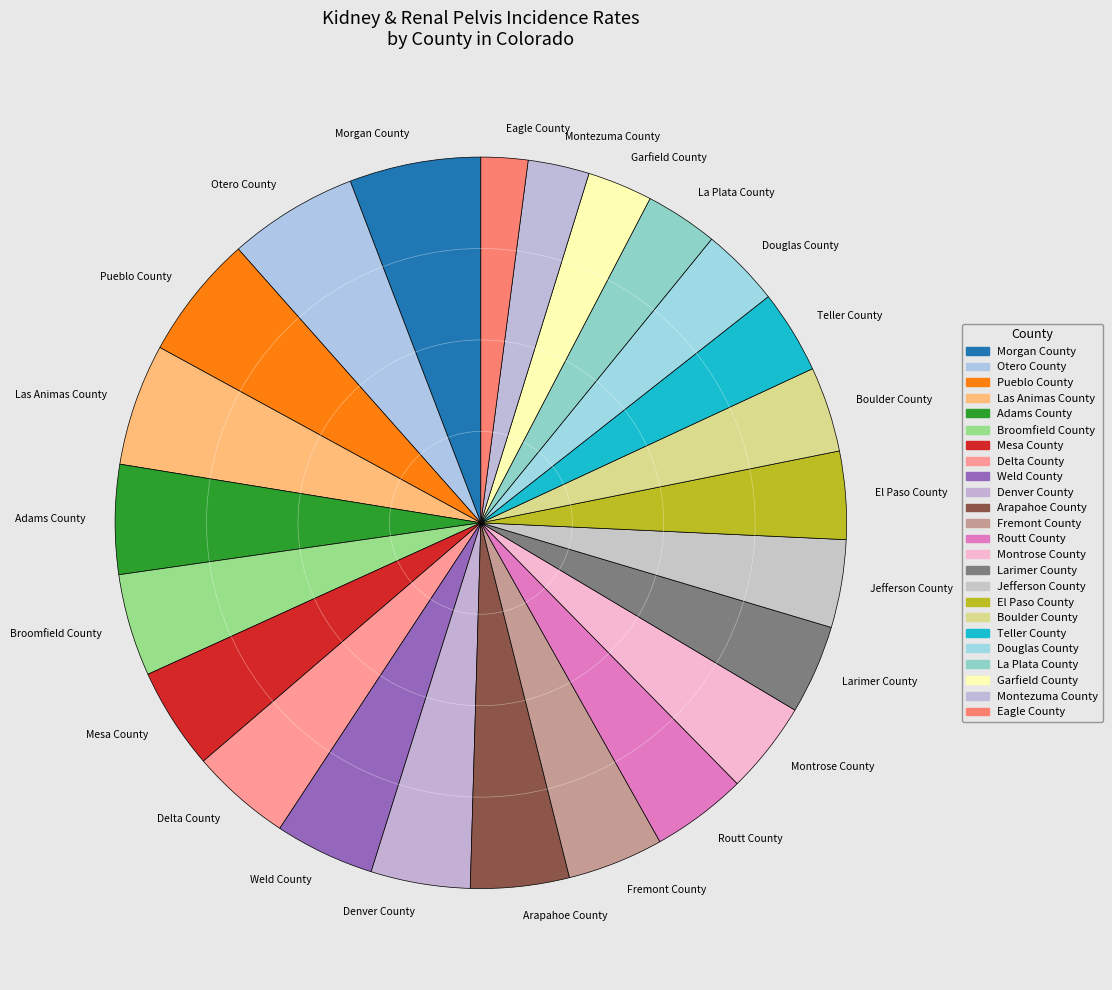

Does Mesa County account for over 50% of the chart?

No